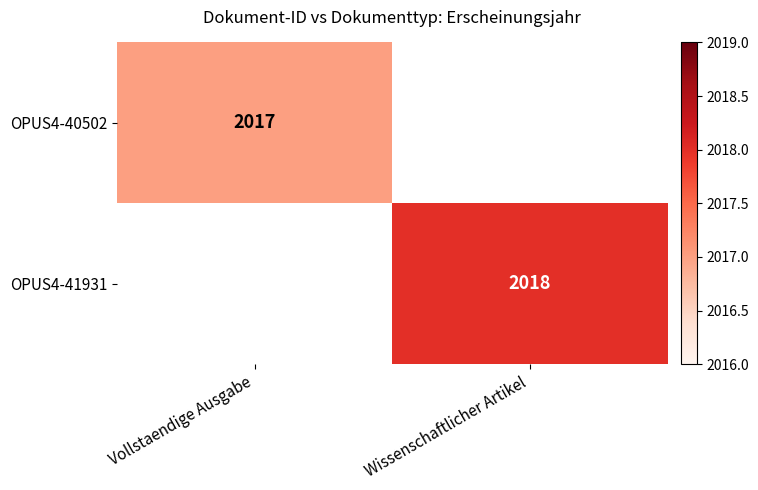

The value of OPUS4-40502 at Vollstaendige Ausgabe is 3139. True or false?

False